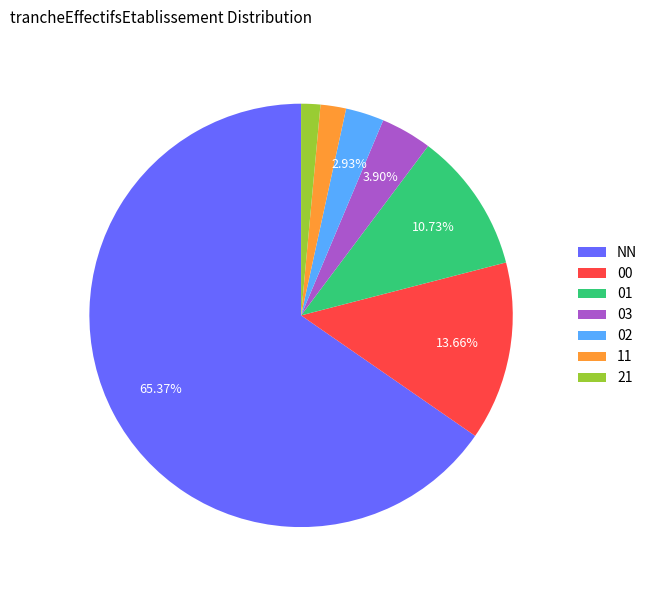

To the nearest percent, what percentage of the pie is 11?

2%